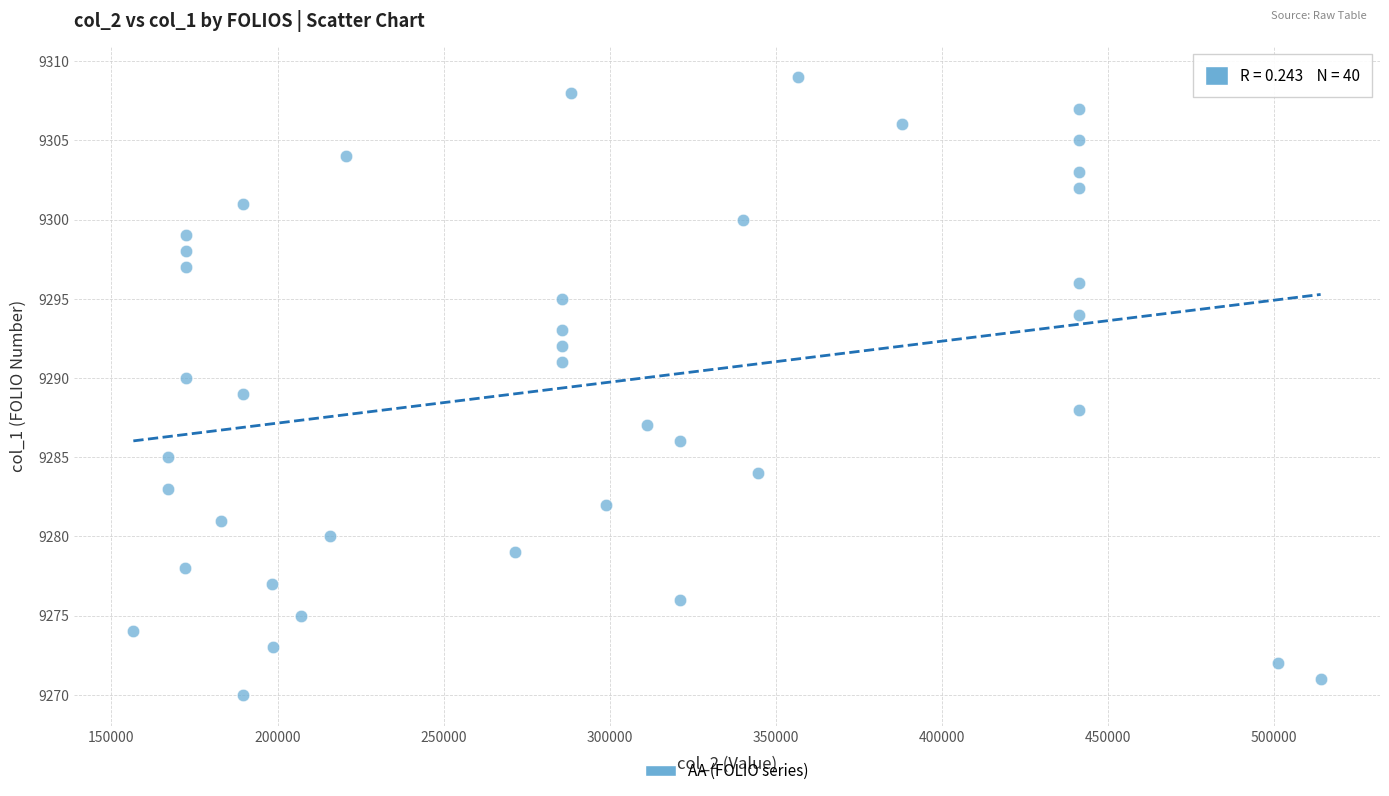

What is the range of Y values (max minus min)?

39